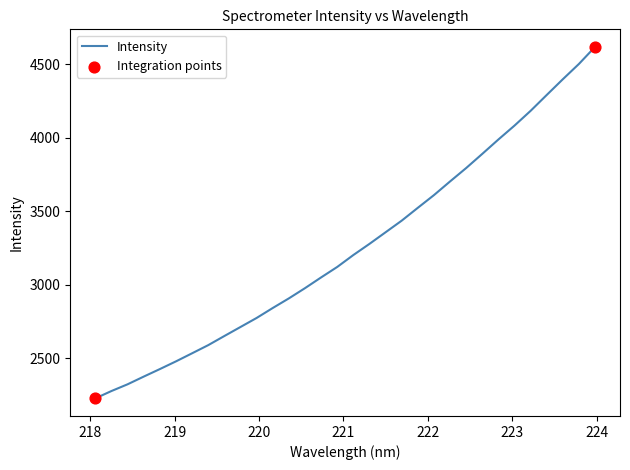

What is the maximum value shown in the chart?

4619.5